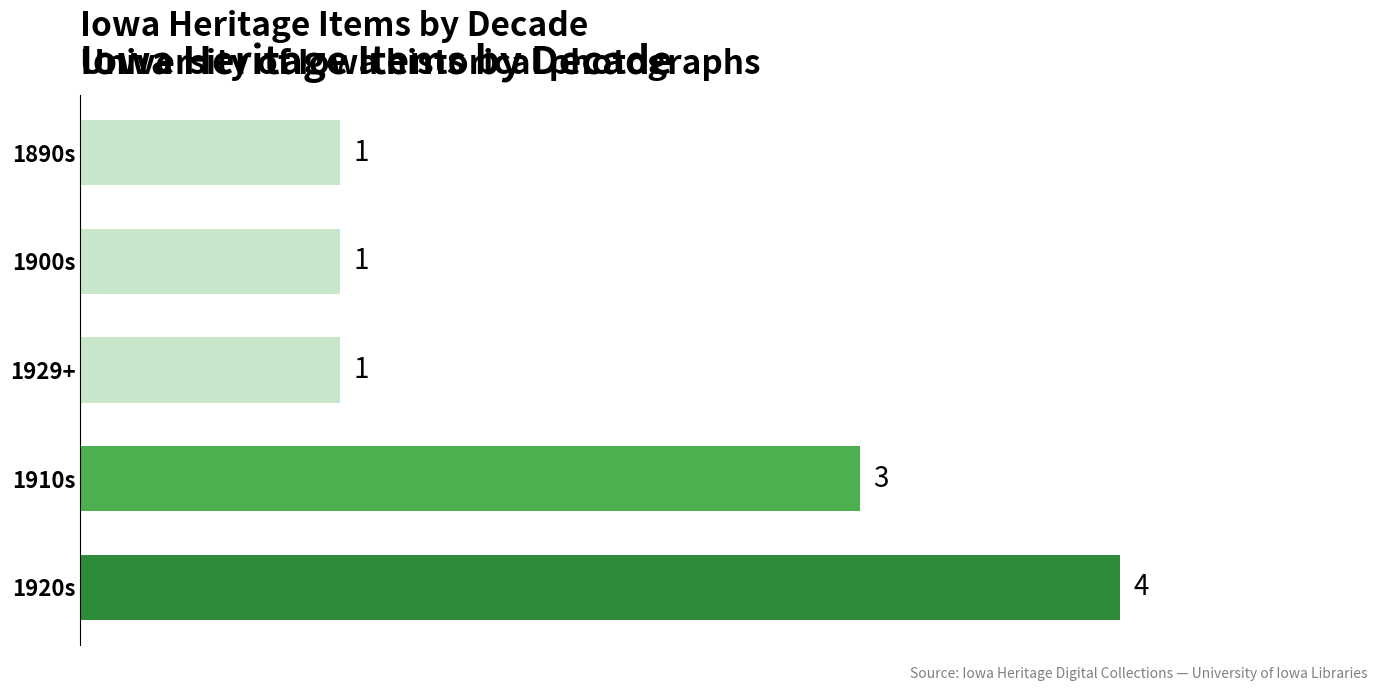

Count the values in the range 1 to 3.

4